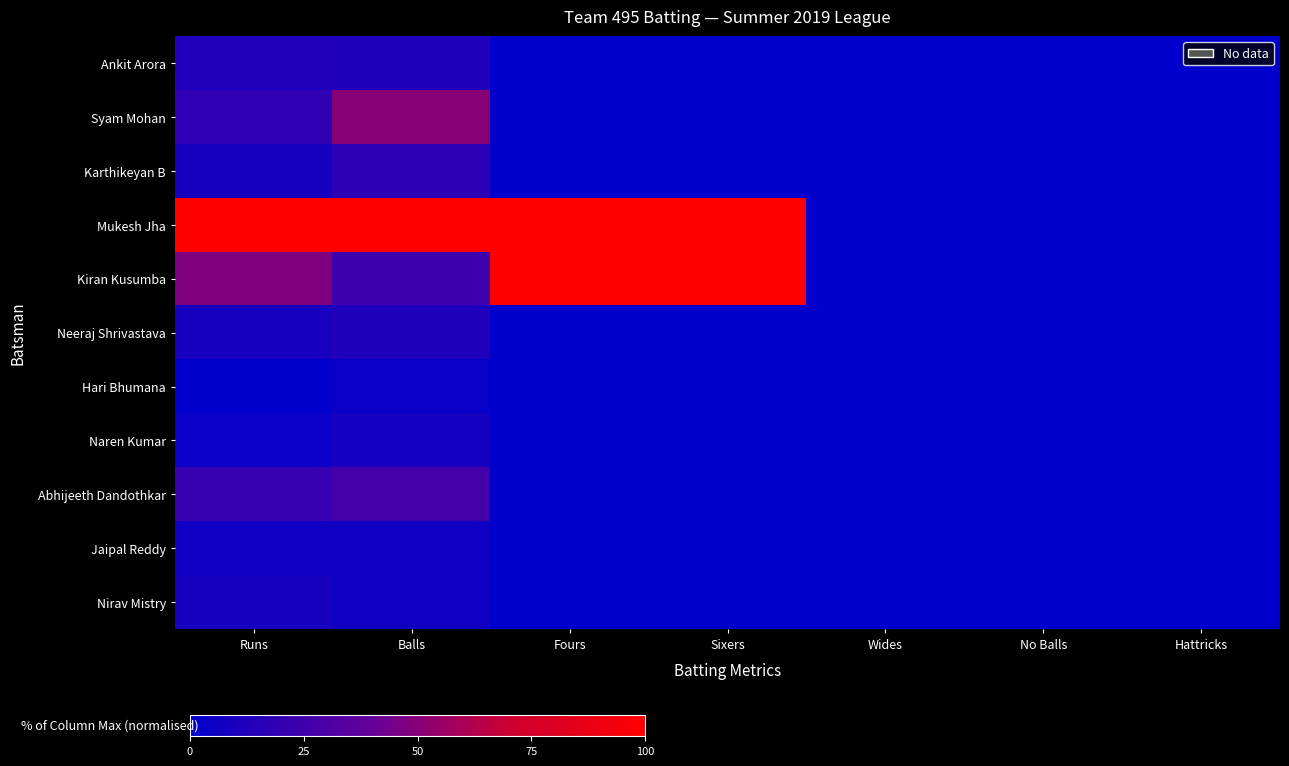

List the series in order of their peak value, highest first.

Mukesh Jha, Kiran Kusumba, Syam Mohan, Abhijeeth Dandothkar, Karthikeyan B, Ankit Arora, Neeraj Shrivastava, Nirav Mistry, Naren Kumar, Jaipal Reddy, Hari Bhumana